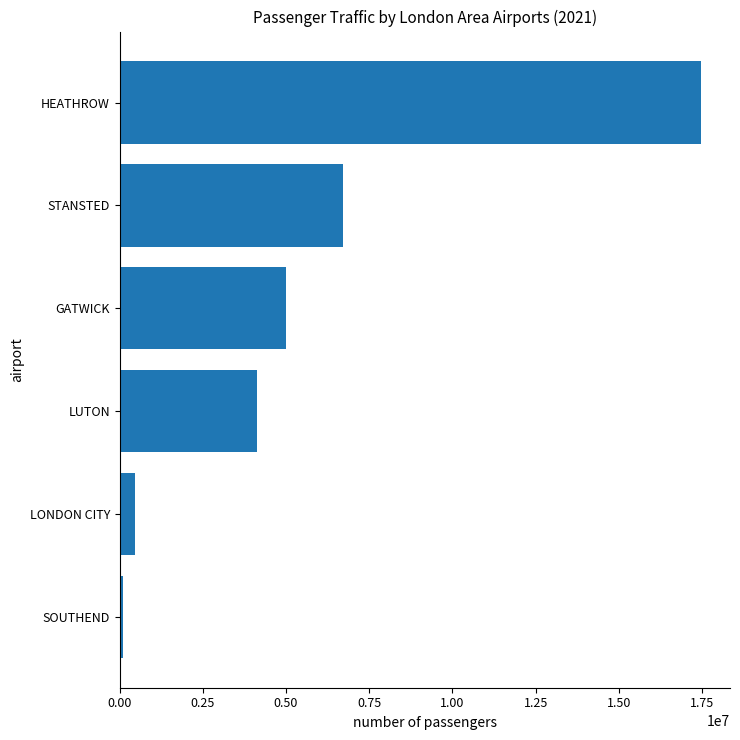

Does the chart contain stacked bars?

No